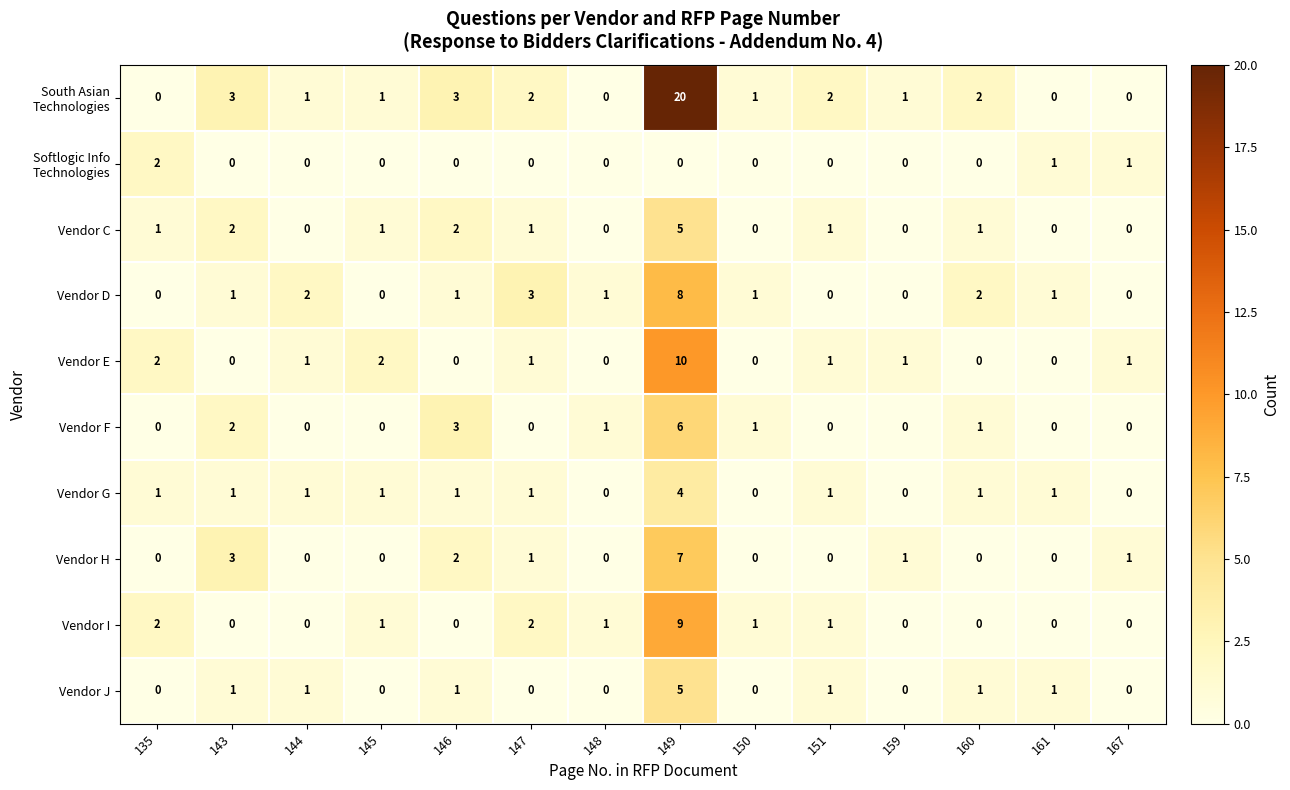

What is the sum of all Vendor F values?

14